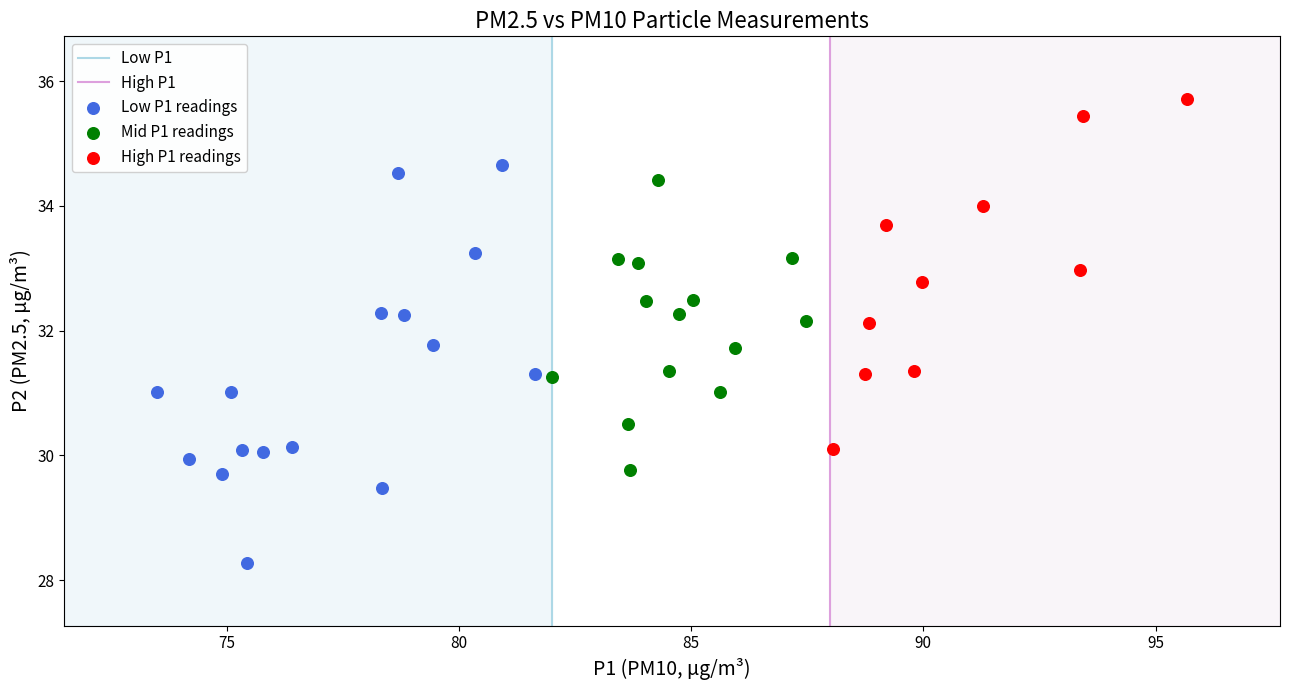

Which series contains the highest Y value?

High P1 readings